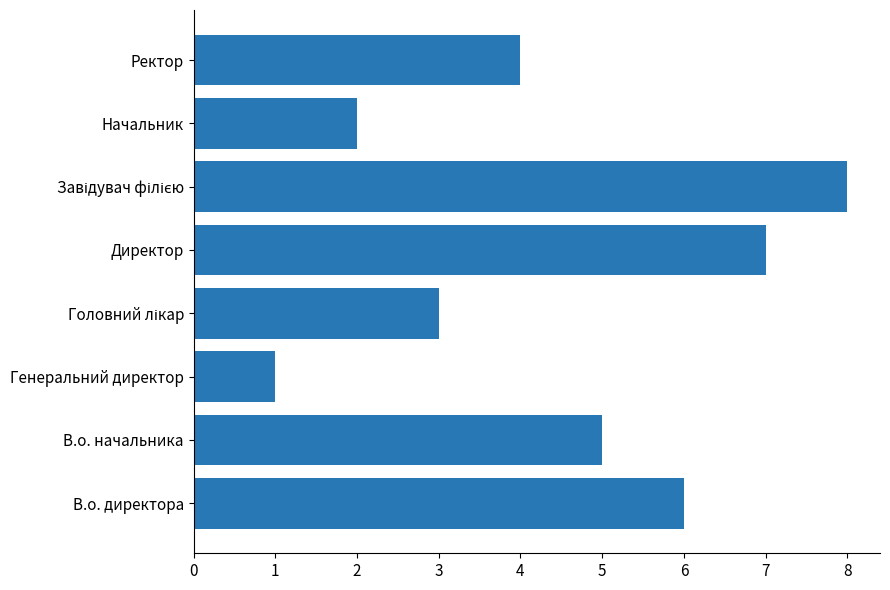

Count the values in the range 3 to 7.

5